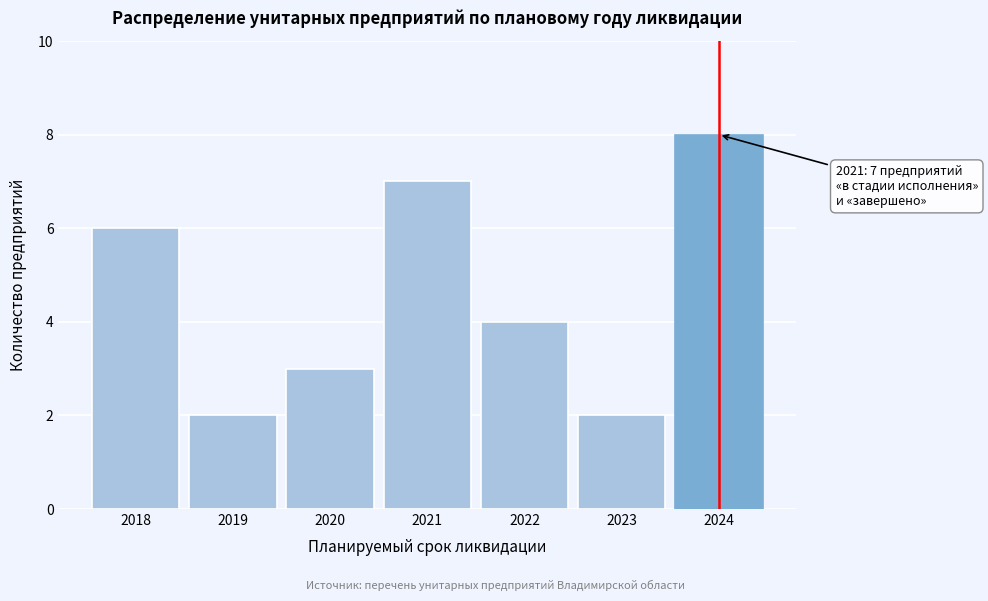

Reading right to left, what are all the values shown in this chart?

8	2	4	7	3	2	6